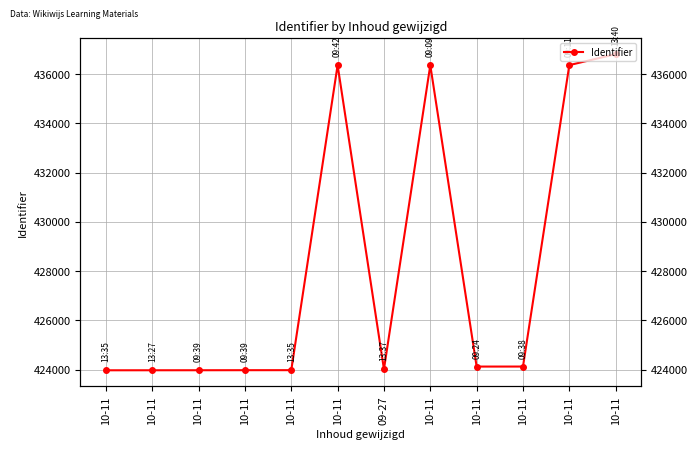

True or false: there are more than 2 points higher than both neighbors.

False